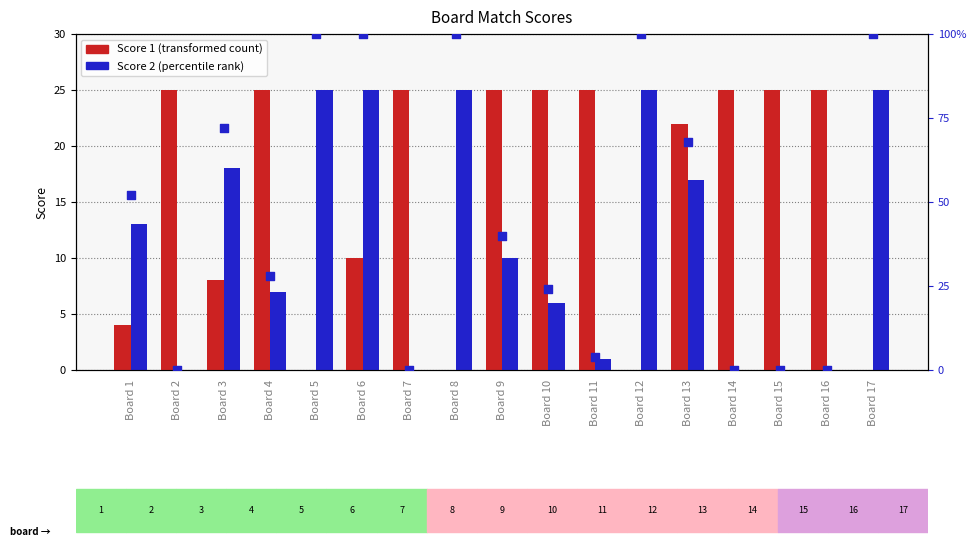

What is the total value across all series at Board 13?

59.4